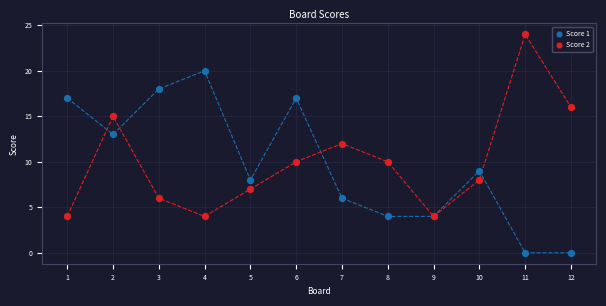

What are all the series names shown in the legend?

Score 1, Score 2